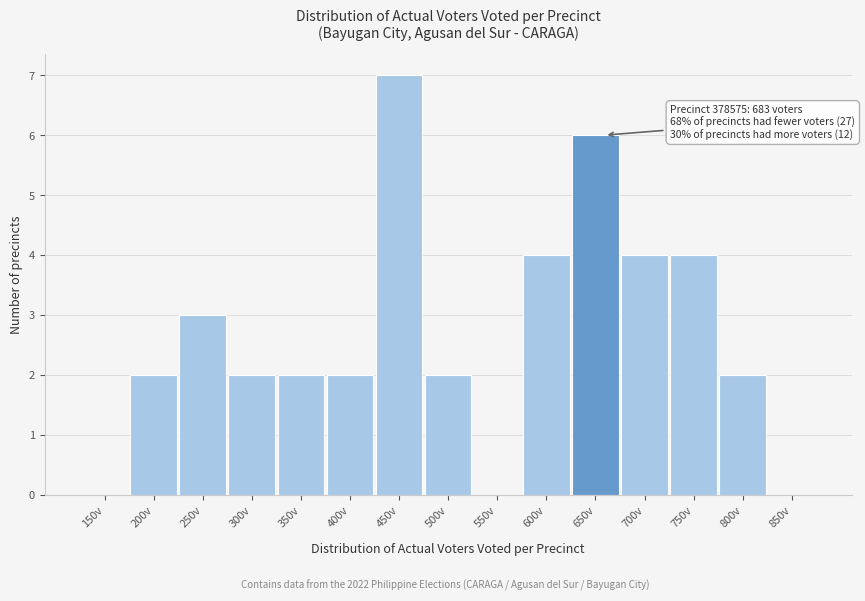

Reading left to right, transcribe all the data shown in this chart.

150v=0	200v=2	250v=3	300v=2	350v=2	400v=2	450v=7	500v=2	550v=0	600v=4	650v=6	700v=4	750v=4	800v=2	850v=0